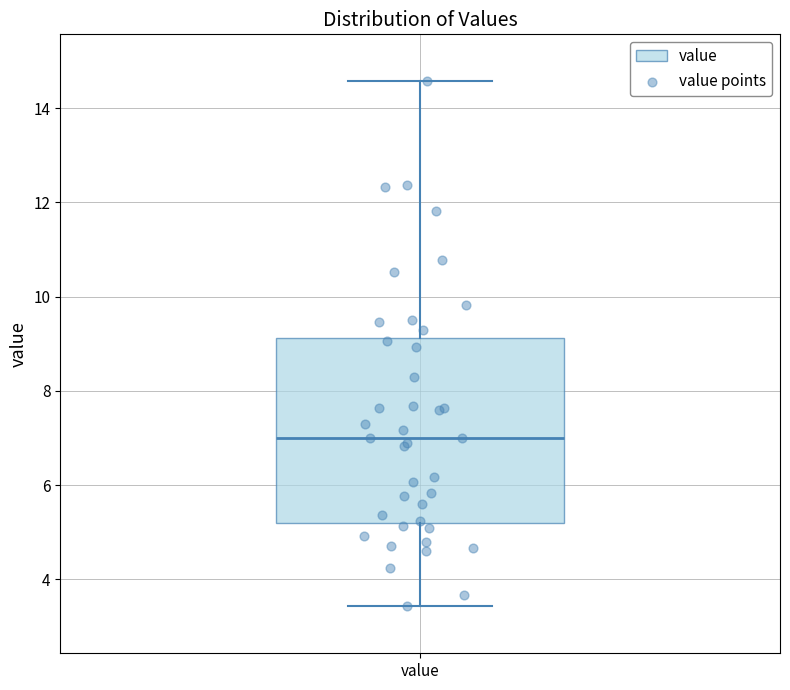

Read this box plot against the y-axis: the position of the median line, the range covered by the box, and the ends of both whiskers. The values are not printed on the chart, so give them approximately, as read against the axis.

median 7.0, box 5.2 to 9.2, whiskers 3.4 to 14.6